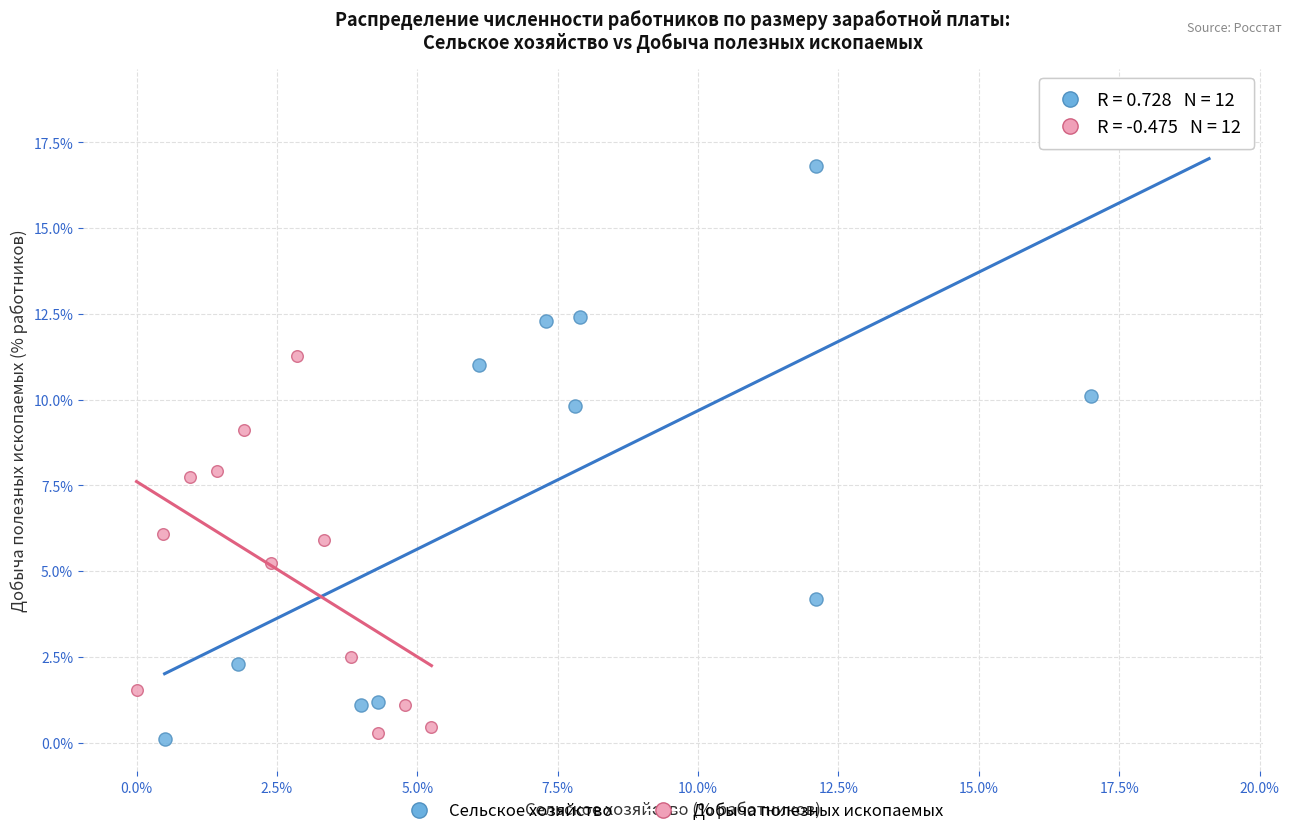

Which series reaches the maximum Y coordinate?

Сельское хозяйство